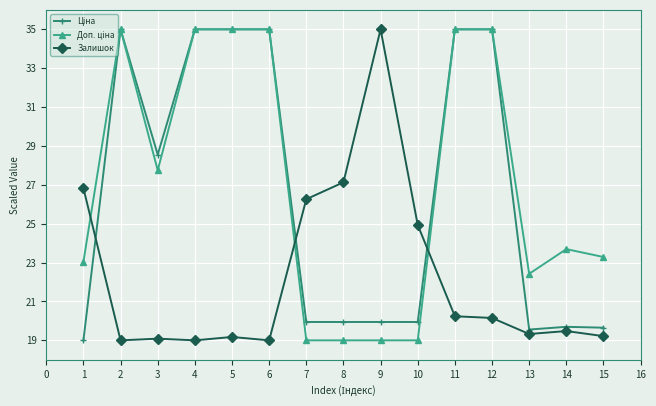

Between 1 and 14, which series saw the biggest shift?

Залишок